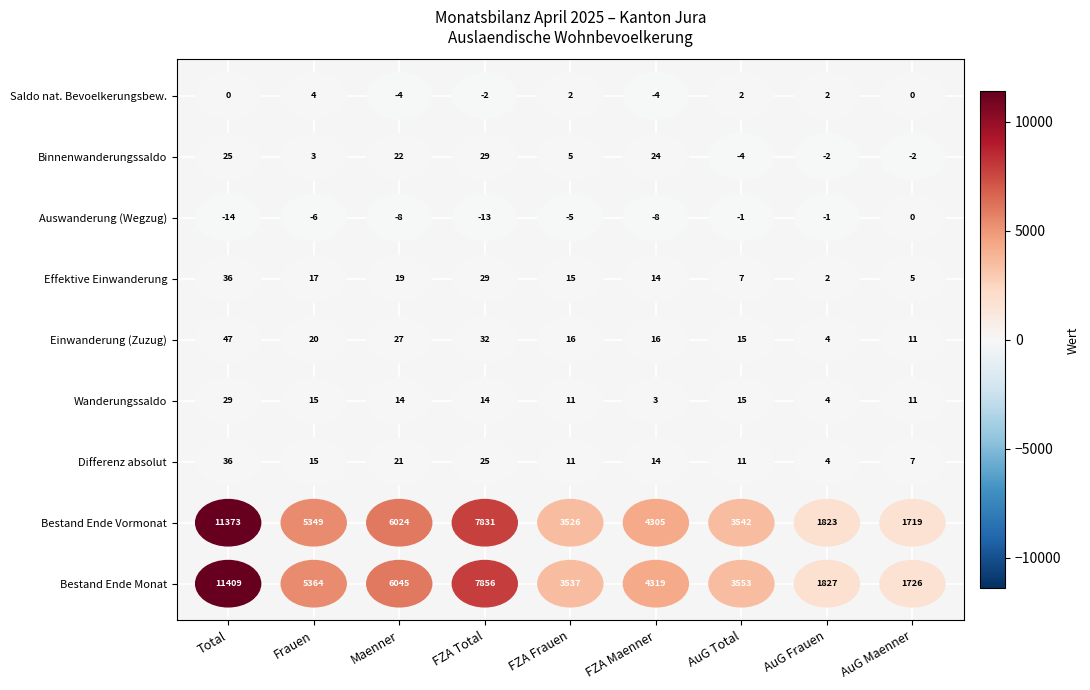

Rank the series by their maximum value, from lowest to highest.

Auswanderung (Wegzug), Saldo nat. Bevoelkerungsbew., Wanderungssaldo, Binnenwanderungssaldo, Differenz absolut, Effektive Einwanderung, Einwanderung (Zuzug), Bestand Ende Vormonat, Bestand Ende Monat